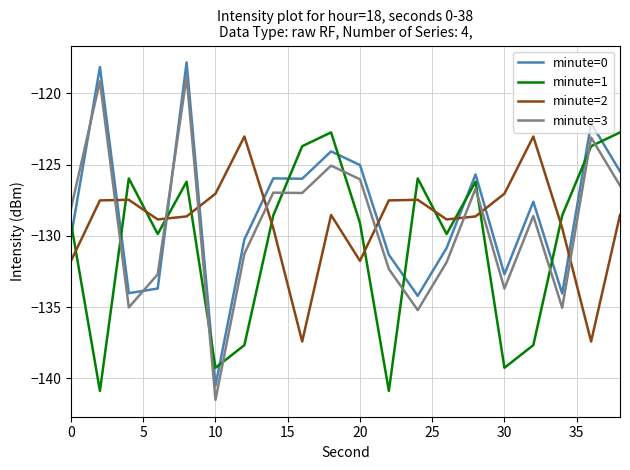

What is the difference between the maximum and minimum values in the minute=1 series?

18.1